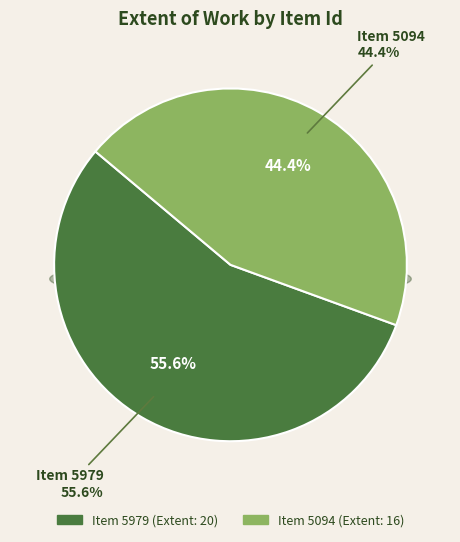

How many segments does this pie chart have?

2